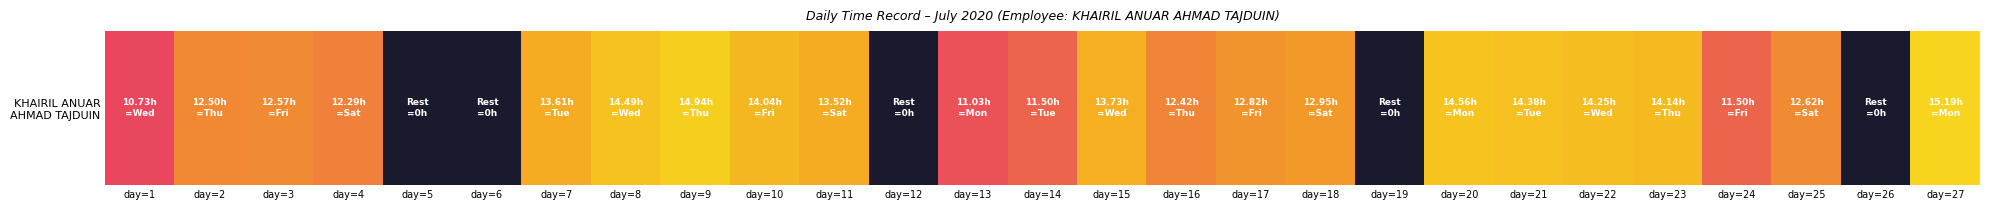

Reading left to right, list all the values displayed in this chart.

day=1=10.7	day=2=12.5	day=3=12.6	day=4=12.3	day=5=0.0	day=6=0.0	day=7=13.6	day=8=14.5	day=9=14.9	day=10=14.0	day=11=13.5	day=12=0.0	day=13=11.0	day=14=11.5	day=15=13.7	day=16=12.4	day=17=12.8	day=18=12.9	day=19=0.0	day=20=14.6	day=21=14.4	day=22=14.2	day=23=14.1	day=24=11.5	day=25=12.6	day=26=0.0	day=27=15.2